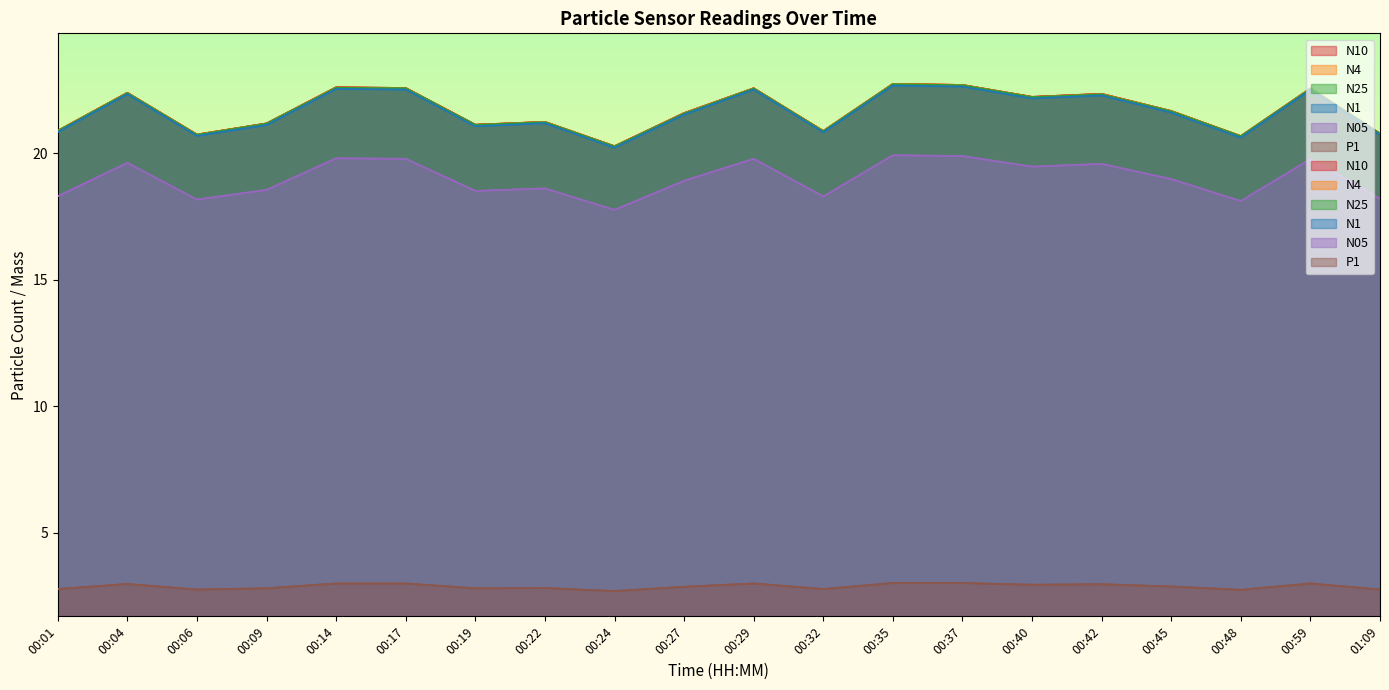

How many interior local valleys does the N25 series have?

6